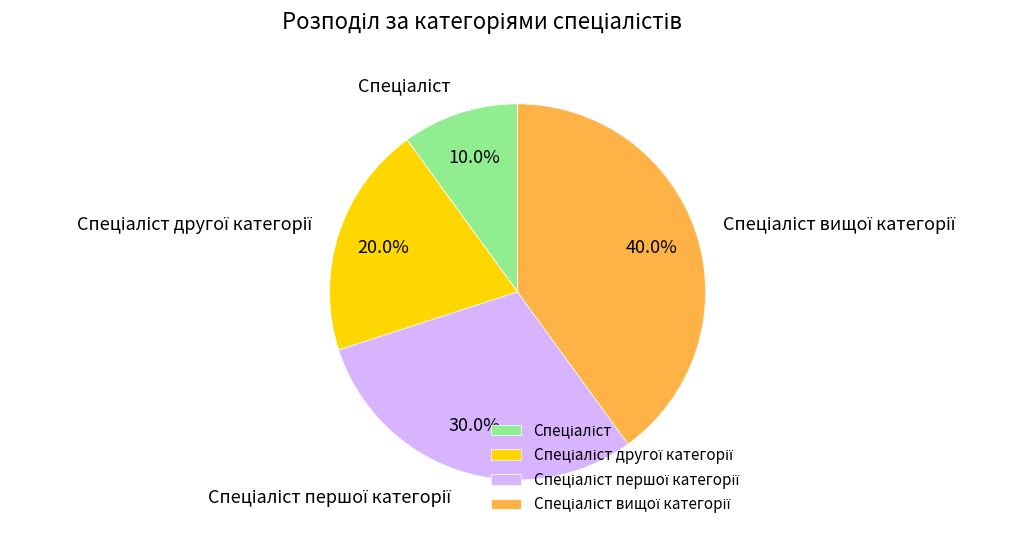

Is there a majority slice in this chart?

No